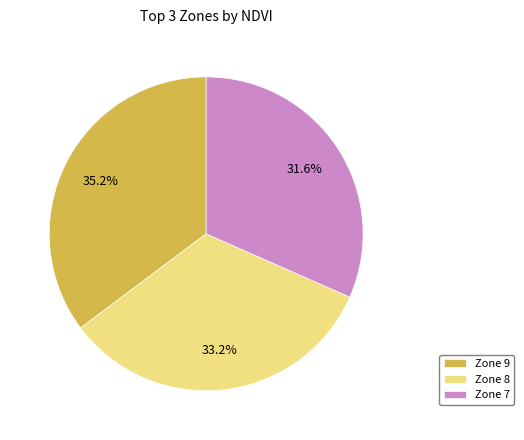

Which category has the smallest portion of the pie?

Zone 7